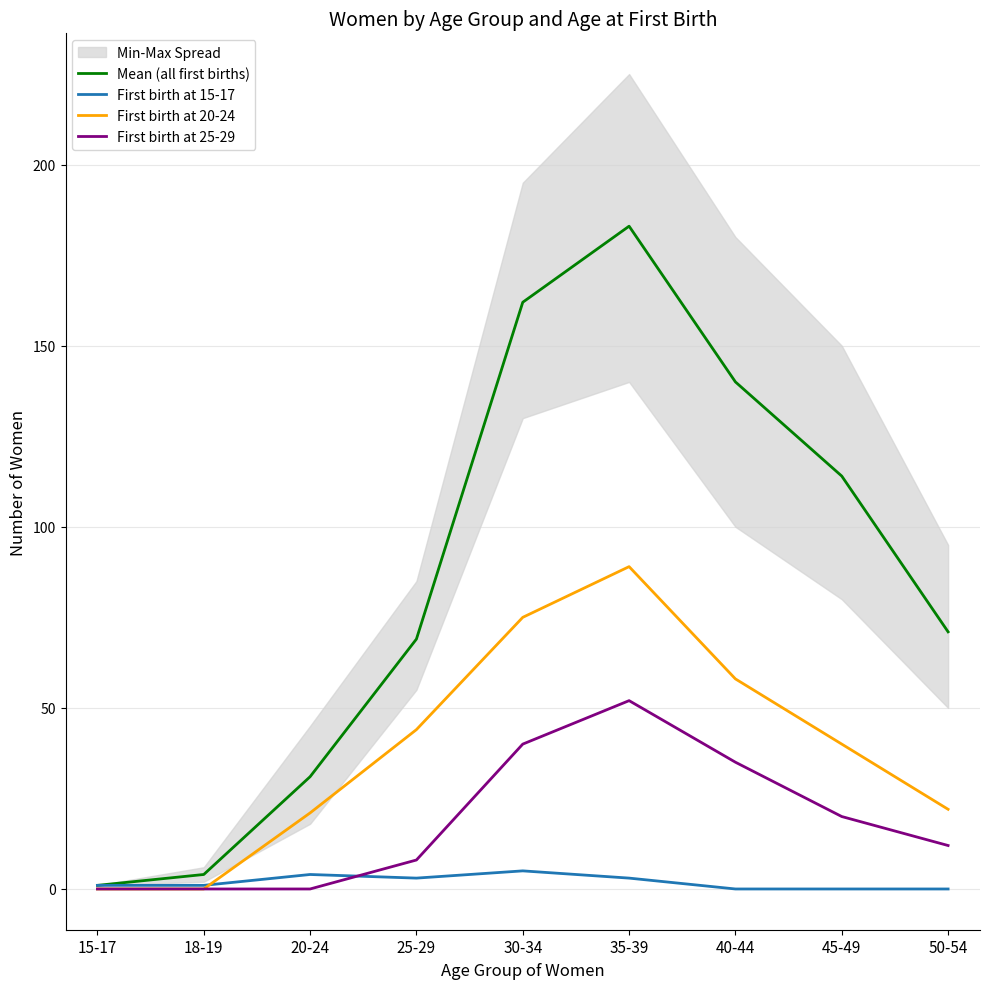

List the series in order of their peak value, highest first.

Mean (all first births), First birth at 20-24, First birth at 25-29, First birth at 15-17